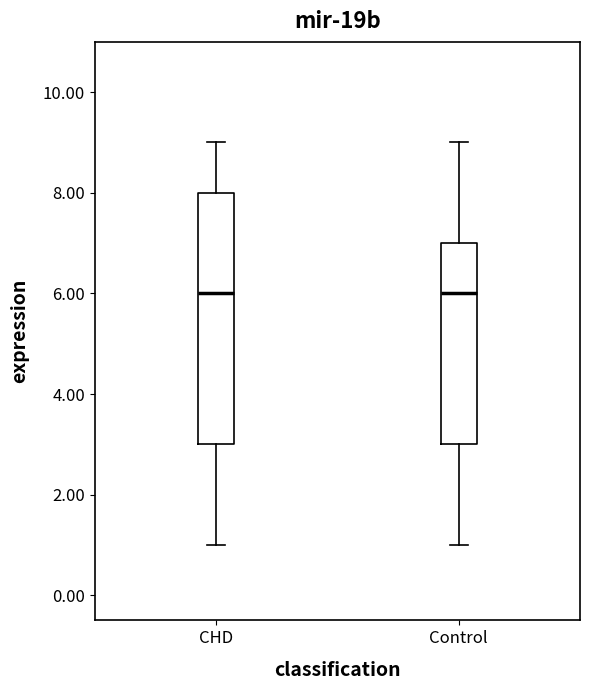

Reading left to right, read every box against the y-axis: the position of its median line, the range the box covers, and the ends of its whiskers. The values are not printed on the chart, so give them approximately, as read against the axis.

CHD: median 6, box 3 to 8, whiskers 1 to 9
Control: median 6, box 3 to 7, whiskers 1 to 9